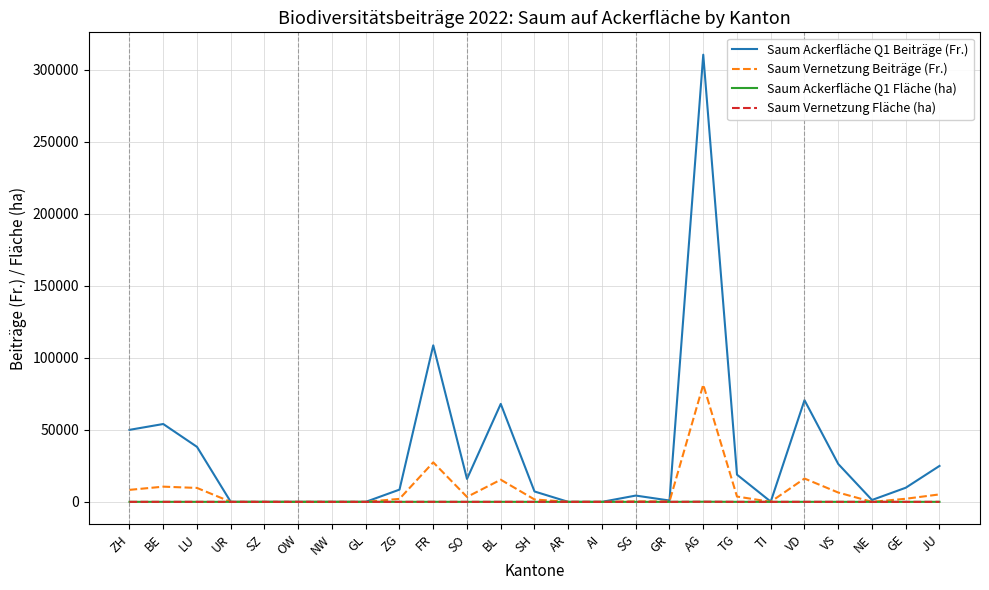

The value of Saum Ackerfläche Q1 Fläche (ha) at AI is 0.0. True or false?

True